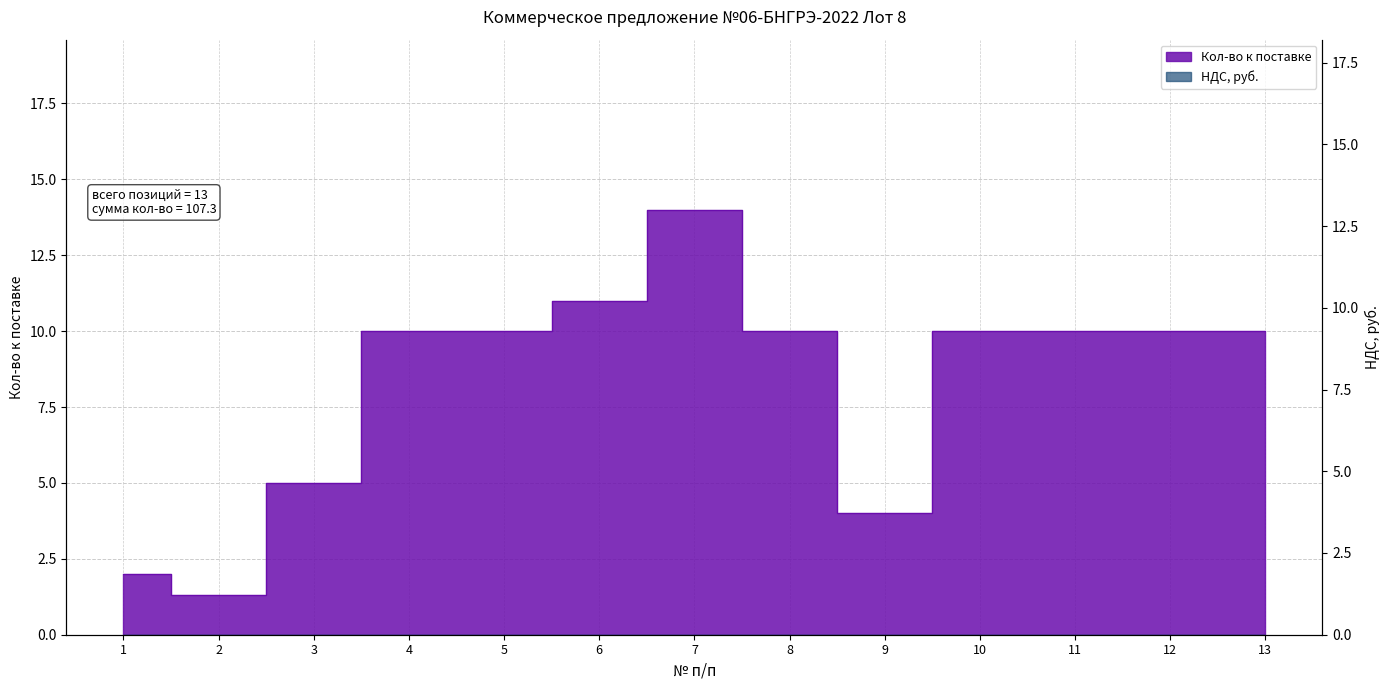

What is the difference between the second highest and minimum values?

9.7